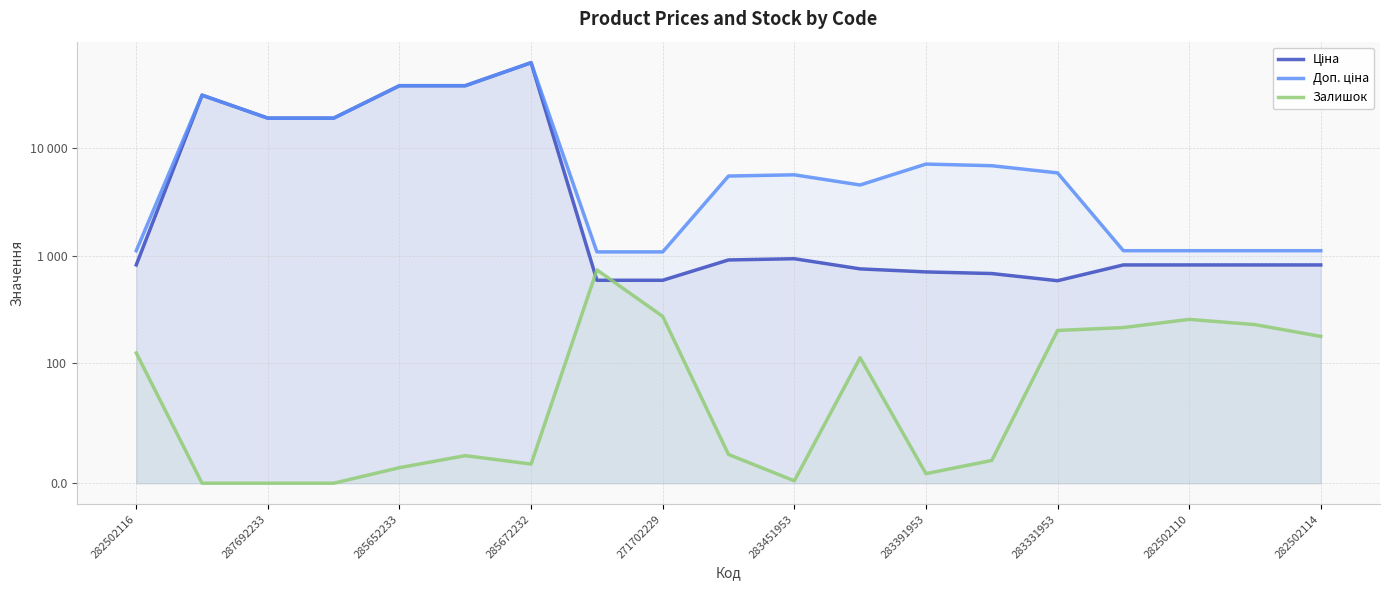

What is the difference between the highest and lowest values at 15?

894.2